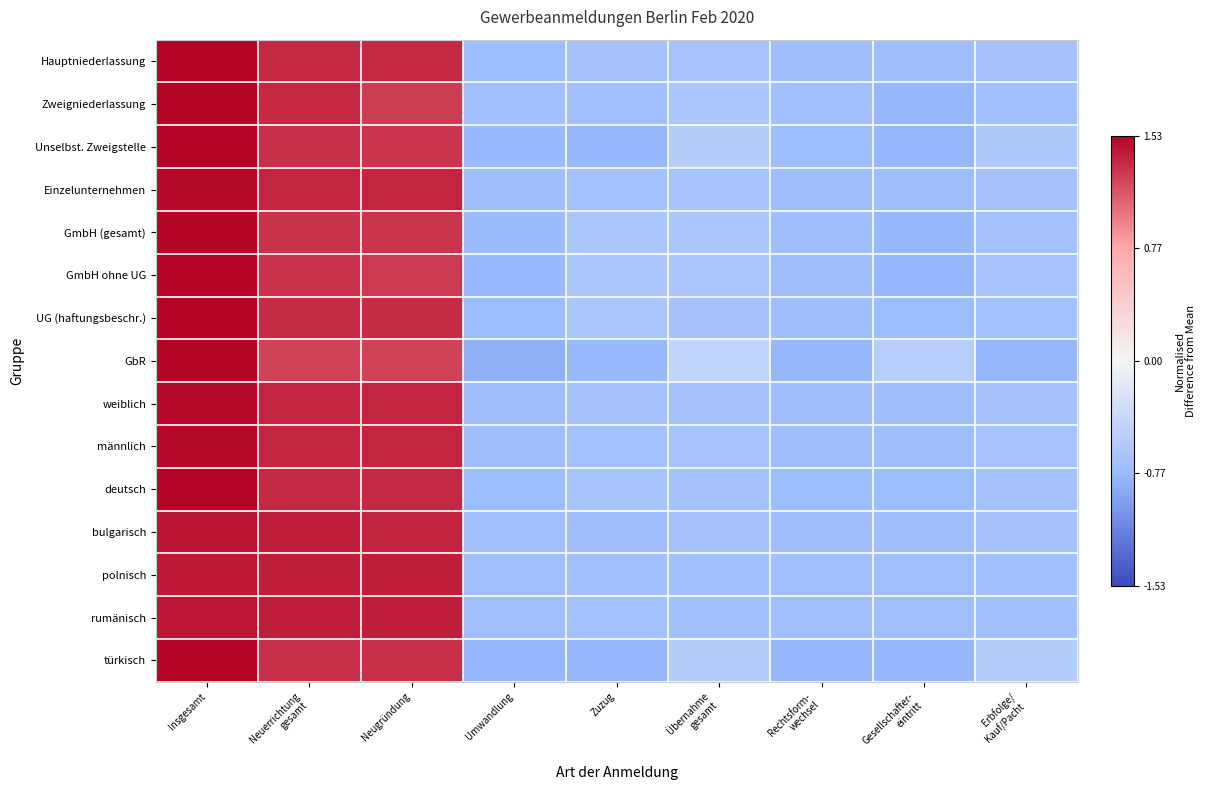

Reading left to right, what are all the values shown in this chart?

Hauptniederlassung: Insgesamt=1.5	Neuerrichtung
gesamt=1.4	Neugründung=1.4	Umwandlung=-0.7	Zuzug=-0.7	Übernahme
gesamt=-0.7	Rechtsform-
wechsel=-0.7	Gesellschafter-
eintritt=-0.7	Erbfolge/
Kauf/Pacht=-0.7
Zweigniederlassung: Insgesamt=1.6	Neuerrichtung
gesamt=1.4	Neugründung=1.3	Umwandlung=-0.7	Zuzug=-0.7	Übernahme
gesamt=-0.6	Rechtsform-
wechsel=-0.7	Gesellschafter-
eintritt=-0.8	Erbfolge/
Kauf/Pacht=-0.7
Unselbst. Zweigstelle: Insgesamt=1.6	Neuerrichtung
gesamt=1.3	Neugründung=1.3	Umwandlung=-0.8	Zuzug=-0.8	Übernahme
gesamt=-0.5	Rechtsform-
wechsel=-0.8	Gesellschafter-
eintritt=-0.8	Erbfolge/
Kauf/Pacht=-0.6
Einzelunternehmen: Insgesamt=1.5	Neuerrichtung
gesamt=1.4	Neugründung=1.4	Umwandlung=-0.7	Zuzug=-0.7	Übernahme
gesamt=-0.7	Rechtsform-
wechsel=-0.7	Gesellschafter-
eintritt=-0.7	Erbfolge/
Kauf/Pacht=-0.7
GmbH (gesamt): Insgesamt=1.6	Neuerrichtung
gesamt=1.3	Neugründung=1.3	Umwandlung=-0.8	Zuzug=-0.6	Übernahme
gesamt=-0.6	Rechtsform-
wechsel=-0.7	Gesellschafter-
eintritt=-0.8	Erbfolge/
Kauf/Pacht=-0.7
GmbH ohne UG: Insgesamt=1.6	Neuerrichtung
gesamt=1.3	Neugründung=1.3	Umwandlung=-0.8	Zuzug=-0.6	Übernahme
gesamt=-0.6	Rechtsform-
wechsel=-0.7	Gesellschafter-
eintritt=-0.8	Erbfolge/
Kauf/Pacht=-0.7
UG (haftungsbeschr.): Insgesamt=1.5	Neuerrichtung
gesamt=1.3	Neugründung=1.3	Umwandlung=-0.8	Zuzug=-0.6	Übernahme
gesamt=-0.7	Rechtsform-
wechsel=-0.7	Gesellschafter-
eintritt=-0.8	Erbfolge/
Kauf/Pacht=-0.7
GbR: Insgesamt=1.7	Neuerrichtung
gesamt=1.2	Neugründung=1.2	Umwandlung=-0.8	Zuzug=-0.8	Übernahme
gesamt=-0.4	Rechtsform-
wechsel=-0.8	Gesellschafter-
eintritt=-0.5	Erbfolge/
Kauf/Pacht=-0.8
weiblich: Insgesamt=1.5	Neuerrichtung
gesamt=1.4	Neugründung=1.4	Umwandlung=-0.7	Zuzug=-0.7	Übernahme
gesamt=-0.7	Rechtsform-
wechsel=-0.7	Gesellschafter-
eintritt=-0.7	Erbfolge/
Kauf/Pacht=-0.7
männlich: Insgesamt=1.5	Neuerrichtung
gesamt=1.4	Neugründung=1.4	Umwandlung=-0.7	Zuzug=-0.7	Übernahme
gesamt=-0.7	Rechtsform-
wechsel=-0.7	Gesellschafter-
eintritt=-0.7	Erbfolge/
Kauf/Pacht=-0.7
deutsch: Insgesamt=1.5	Neuerrichtung
gesamt=1.4	Neugründung=1.4	Umwandlung=-0.7	Zuzug=-0.7	Übernahme
gesamt=-0.7	Rechtsform-
wechsel=-0.7	Gesellschafter-
eintritt=-0.7	Erbfolge/
Kauf/Pacht=-0.7
bulgarisch: Insgesamt=1.5	Neuerrichtung
gesamt=1.4	Neugründung=1.4	Umwandlung=-0.7	Zuzug=-0.7	Übernahme
gesamt=-0.7	Rechtsform-
wechsel=-0.7	Gesellschafter-
eintritt=-0.7	Erbfolge/
Kauf/Pacht=-0.7
polnisch: Insgesamt=1.4	Neuerrichtung
gesamt=1.4	Neugründung=1.4	Umwandlung=-0.7	Zuzug=-0.7	Übernahme
gesamt=-0.7	Rechtsform-
wechsel=-0.7	Gesellschafter-
eintritt=-0.7	Erbfolge/
Kauf/Pacht=-0.7
rumänisch: Insgesamt=1.4	Neuerrichtung
gesamt=1.4	Neugründung=1.4	Umwandlung=-0.7	Zuzug=-0.7	Übernahme
gesamt=-0.7	Rechtsform-
wechsel=-0.7	Gesellschafter-
eintritt=-0.7	Erbfolge/
Kauf/Pacht=-0.7
türkisch: Insgesamt=1.6	Neuerrichtung
gesamt=1.3	Neugründung=1.3	Umwandlung=-0.8	Zuzug=-0.8	Übernahme
gesamt=-0.5	Rechtsform-
wechsel=-0.8	Gesellschafter-
eintritt=-0.8	Erbfolge/
Kauf/Pacht=-0.5